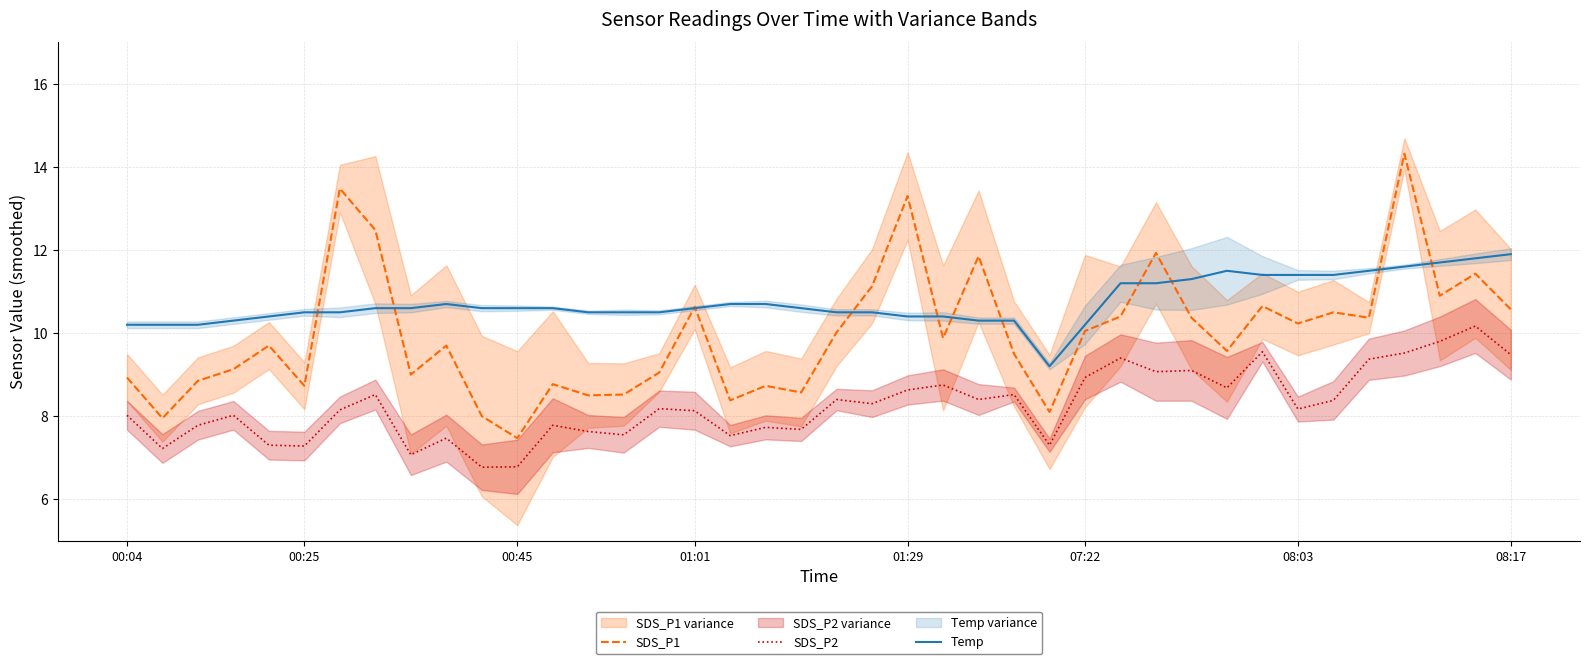

Which label corresponds to the largest value in the chart?

36